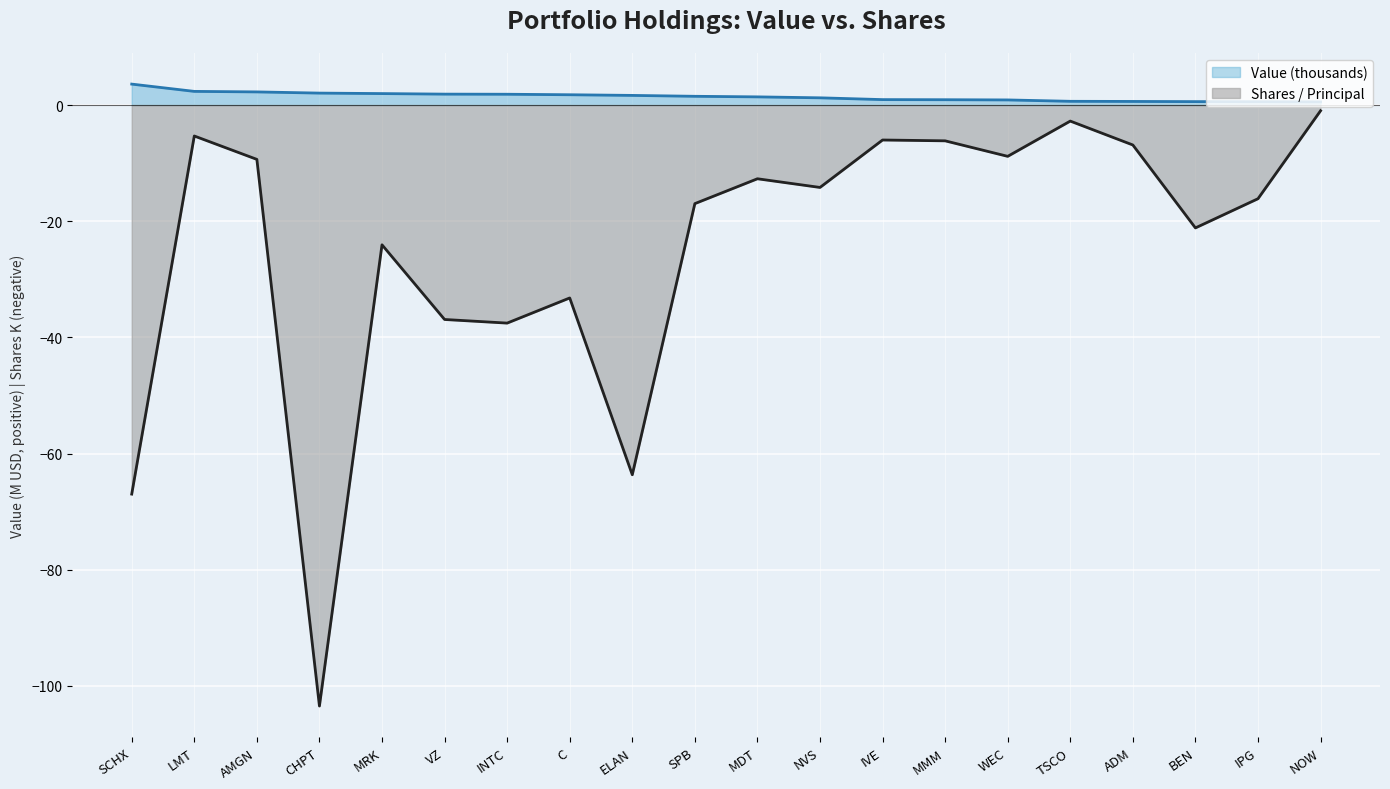

How many lines are shown in the chart?

2